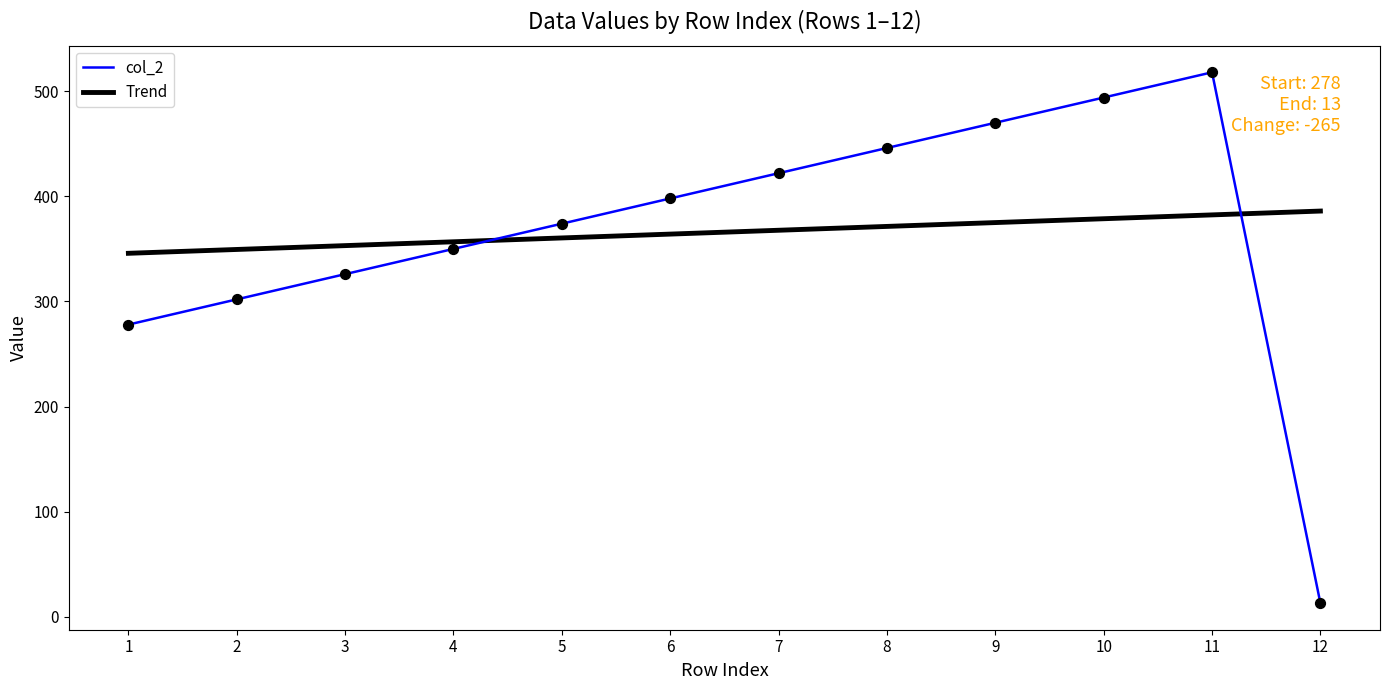

The value of col_2 at 8 is 309. True or false?

False